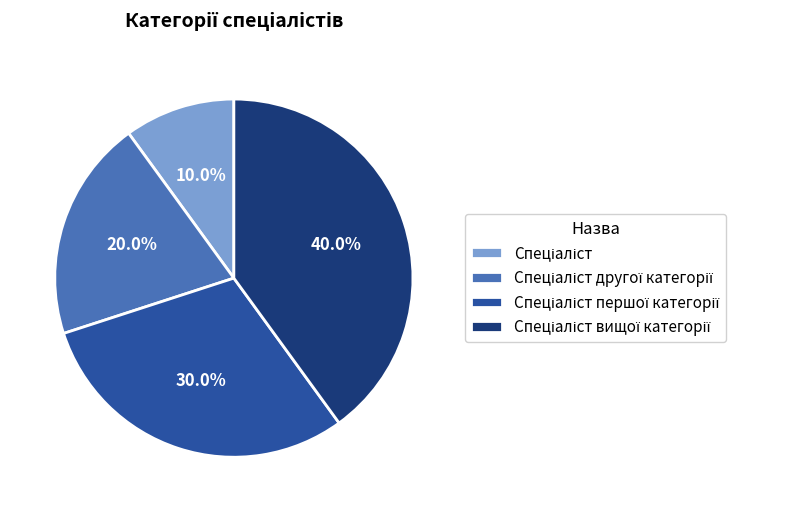

Is there a majority slice in this chart?

No